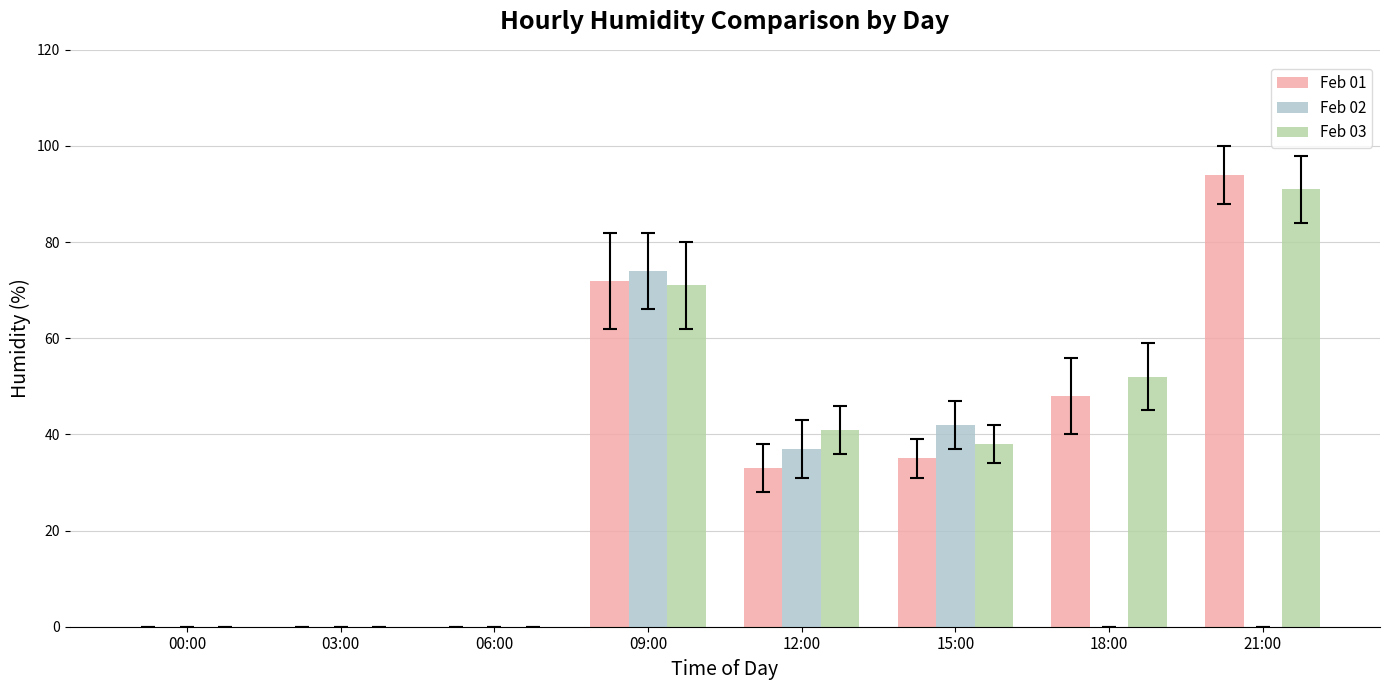

Is it true that Feb 03 equals 0 at 06:00?

True